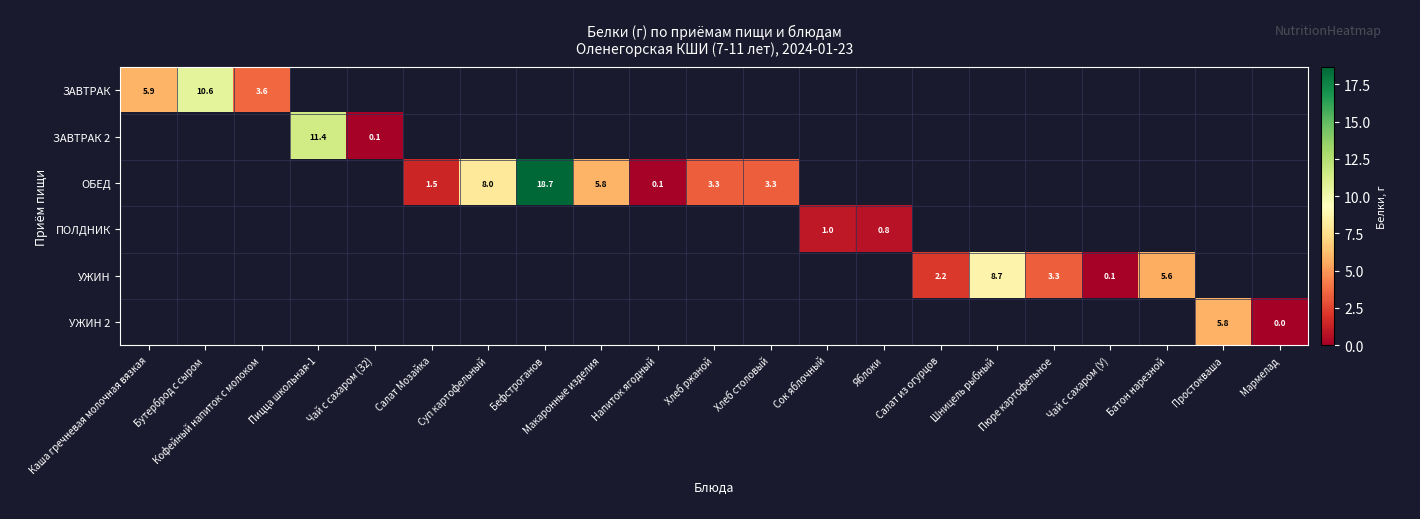

What is the spread (max minus min) of values at Чай с сахаром (З2)?

0.1